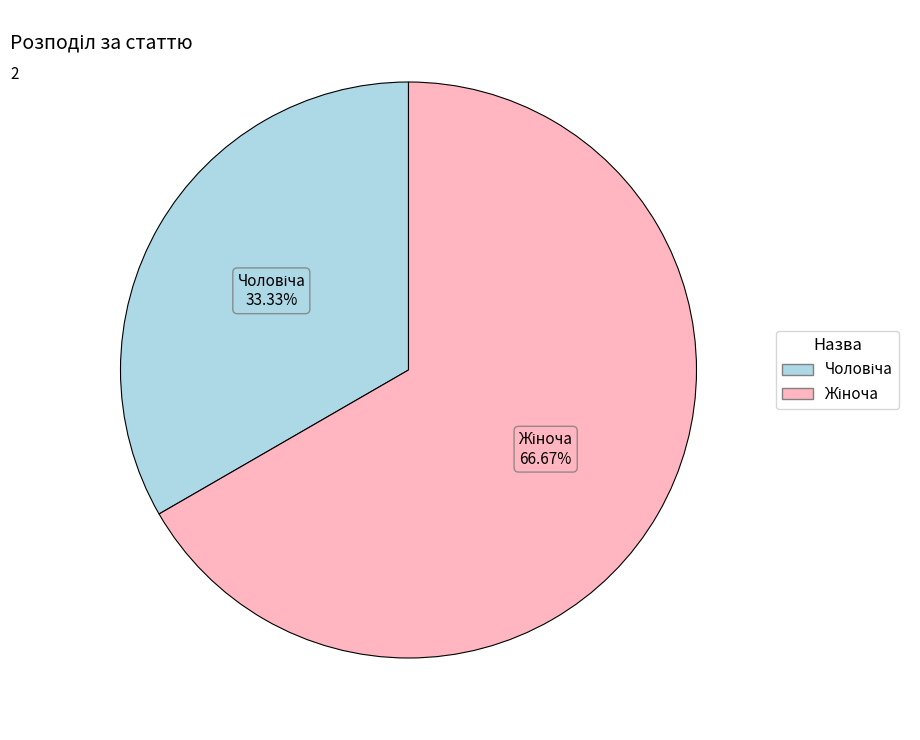

Does any single category account for the majority?

Yes